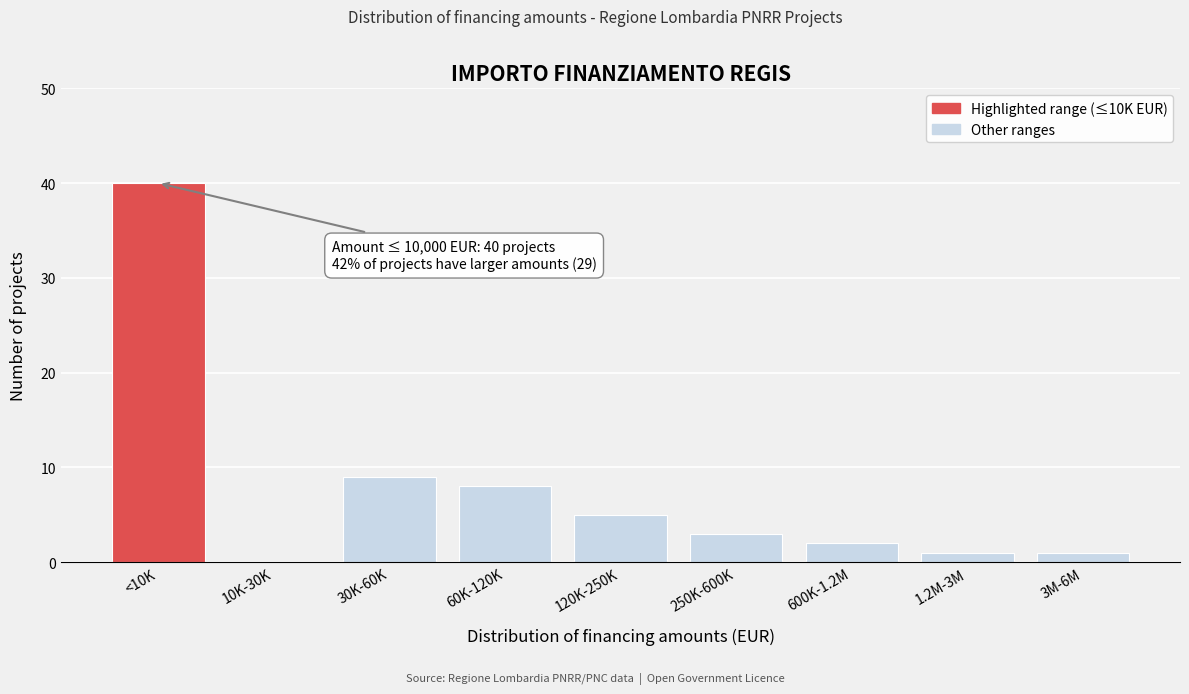

Reading right to left, what are all the values shown in this chart?

3M-6M=1	1.2M-3M=1	600K-1.2M=2	250K-600K=3	120K-250K=5	60K-120K=8	30K-60K=9	10K-30K=0	<10K=40